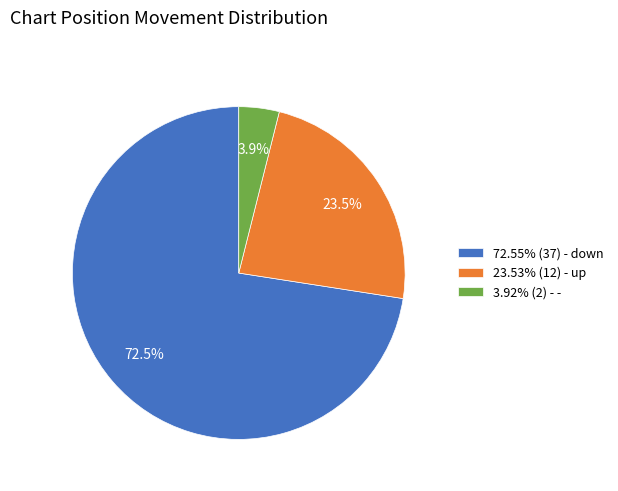

Does any single category account for the majority?

Yes